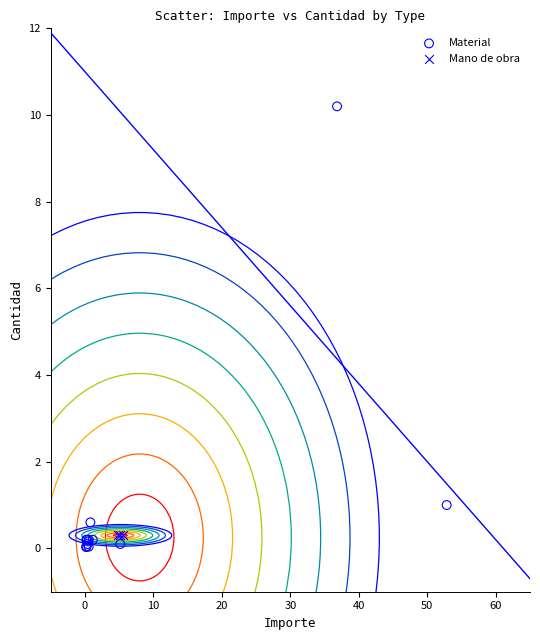

Which series contains the highest Y value?

Material